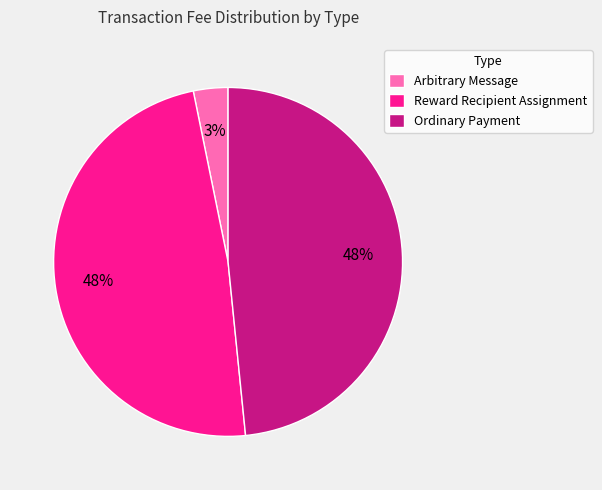

The Reward Recipient Assignment slice represents 54% of the pie. True or false?

False